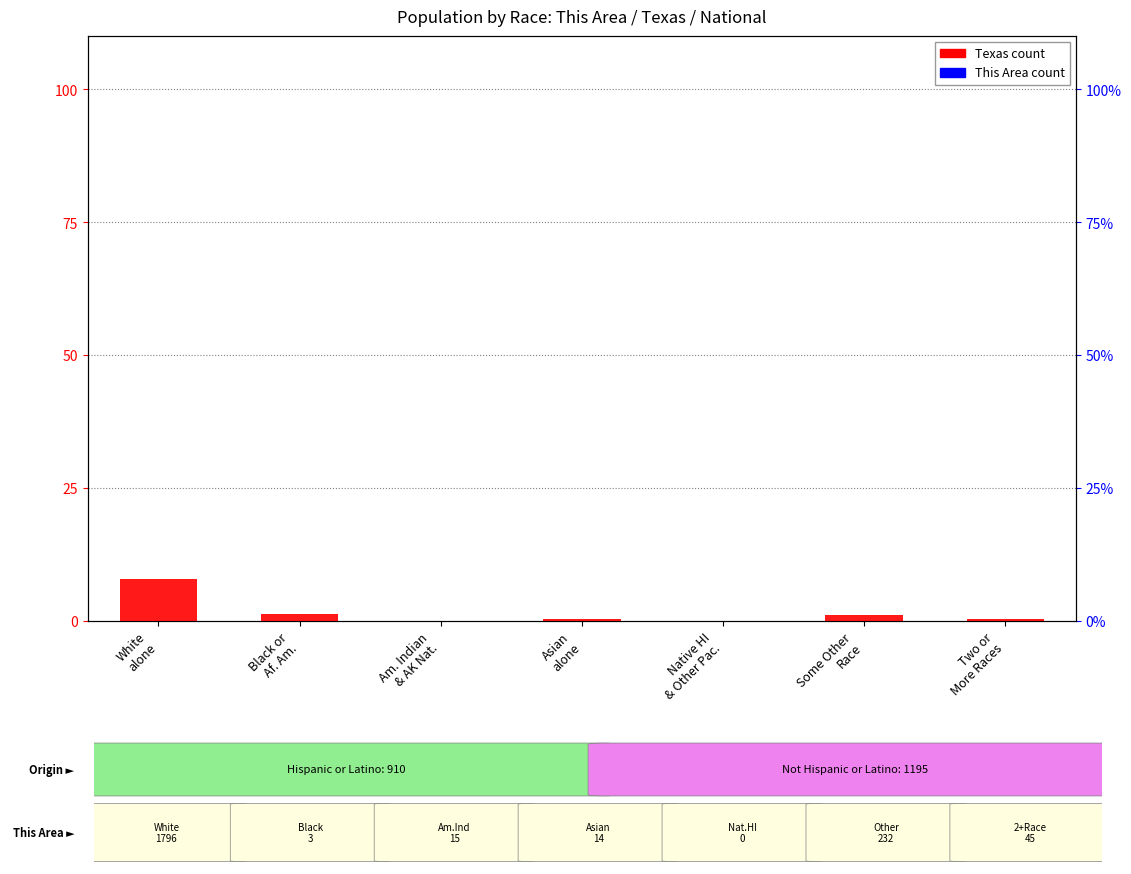

At which category is the sum across all series the highest?

White
alone